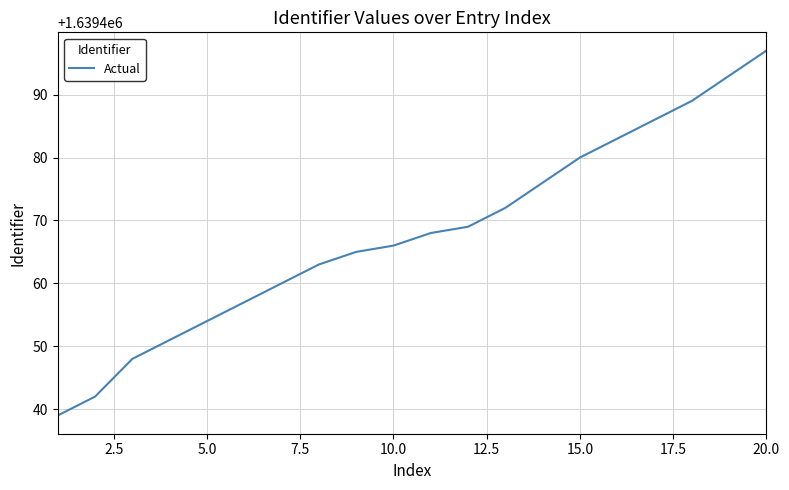

What is the minimum value shown in the chart?

1639439